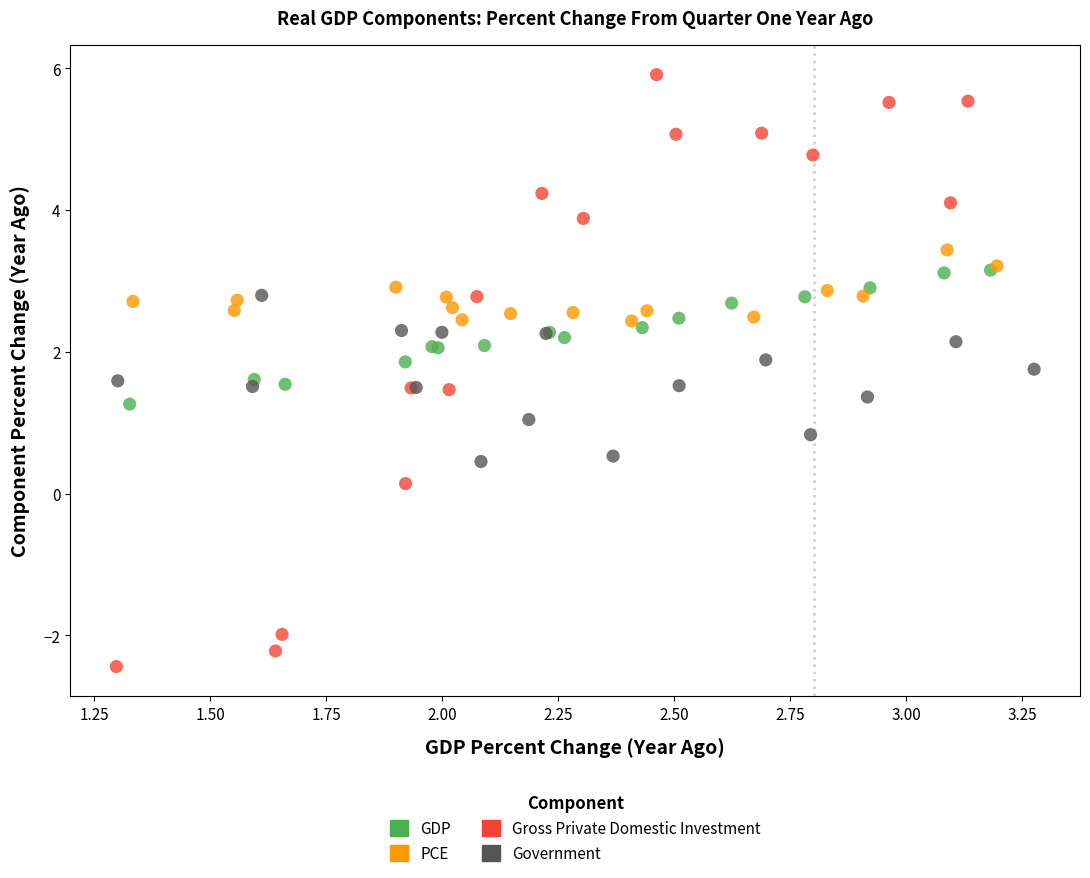

Which series has the widest spread of Y values?

Gross Private Domestic Investment